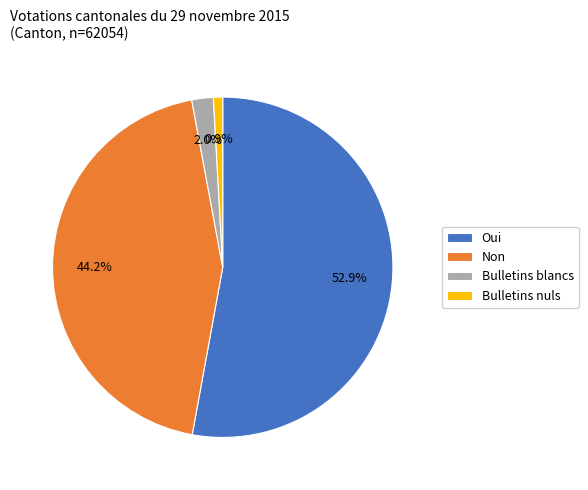

Which category has the biggest portion of the pie?

Oui